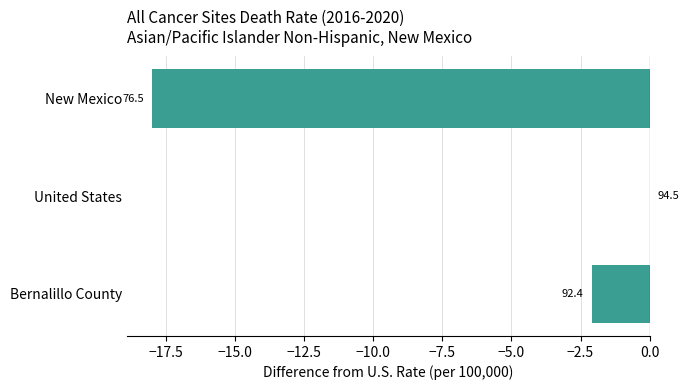

Are the bars horizontal?

Yes